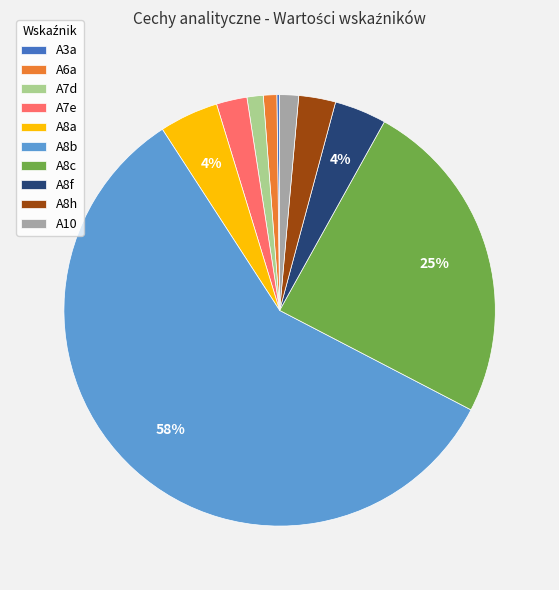

Which has a higher value, A7e or A7d?

A7e